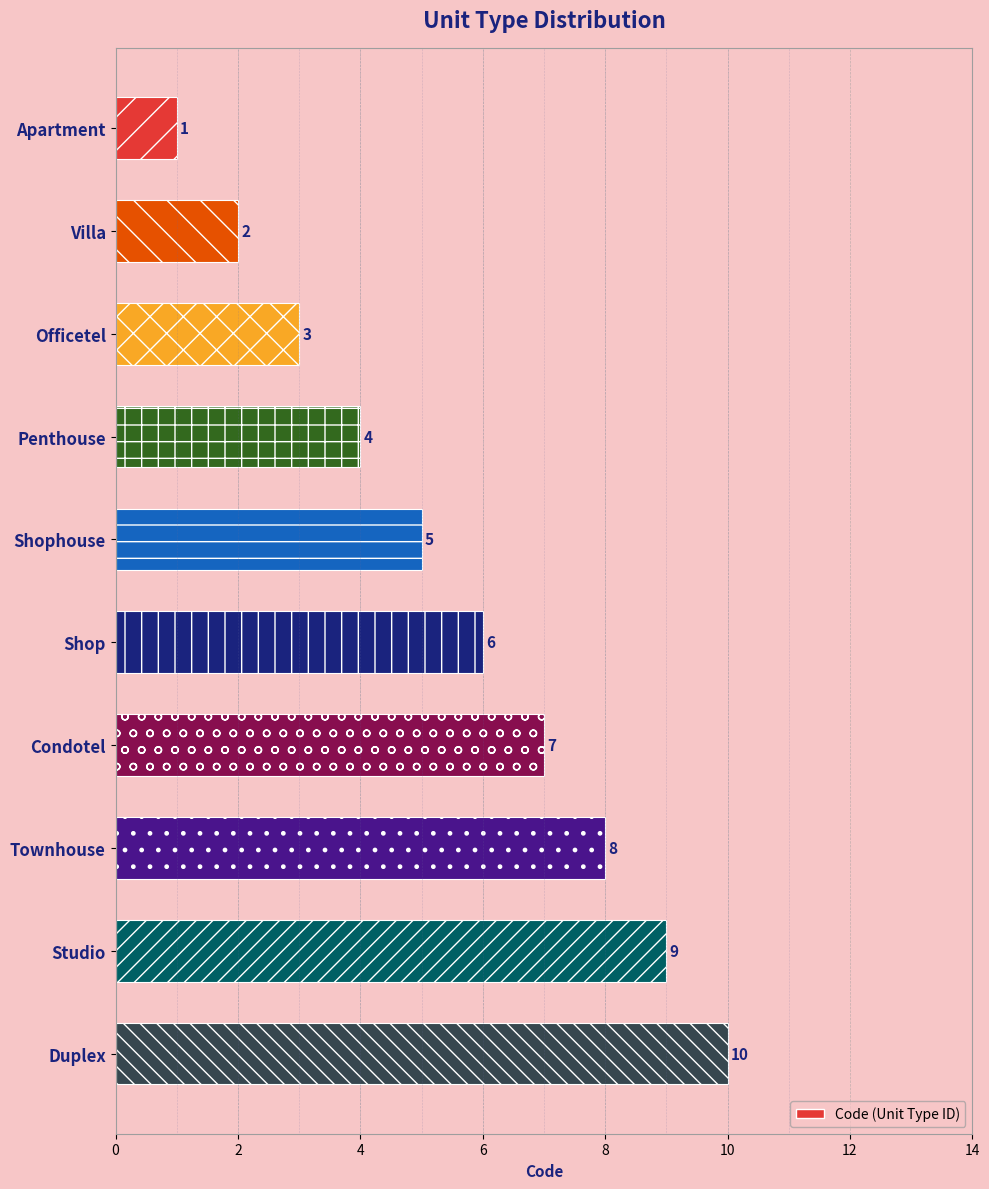

What is the greatest value displayed?

10